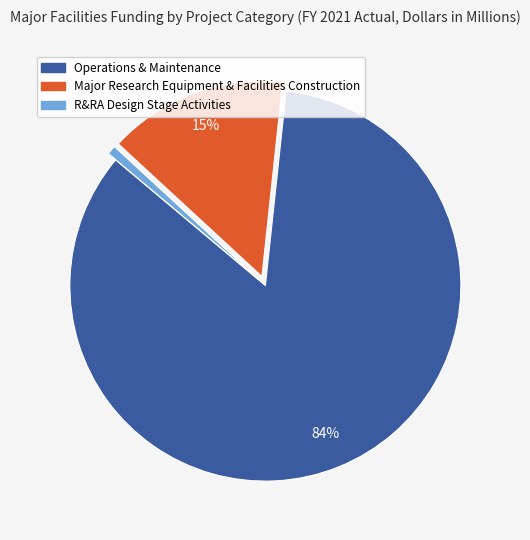

Does any single category account for the majority?

Yes